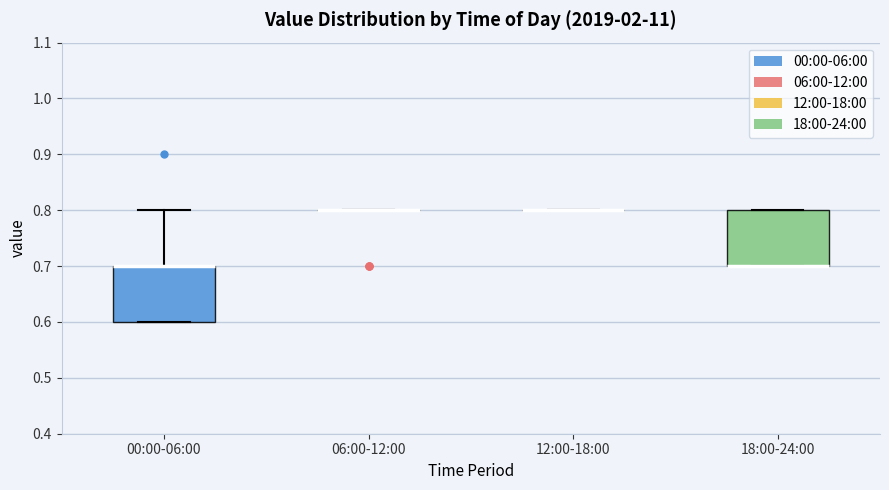

Reading left to right, read every box against the y-axis: the position of its median line, the range the box covers, and the ends of its whiskers. The values are not printed on the chart, so give them approximately, as read against the axis.

00:00-06:00: median 0.7 (drawn on the box's upper edge), box 0.6 to 0.7, whiskers 0.6 to 0.8
06:00-12:00: box collapsed to a line at 0.8, whiskers 0.8 to 0.8
12:00-18:00: box collapsed to a line at 0.8, whiskers 0.8 to 0.8
18:00-24:00: median 0.7 (drawn on the box's lower edge), box 0.7 to 0.8, whiskers 0.7 to 0.8